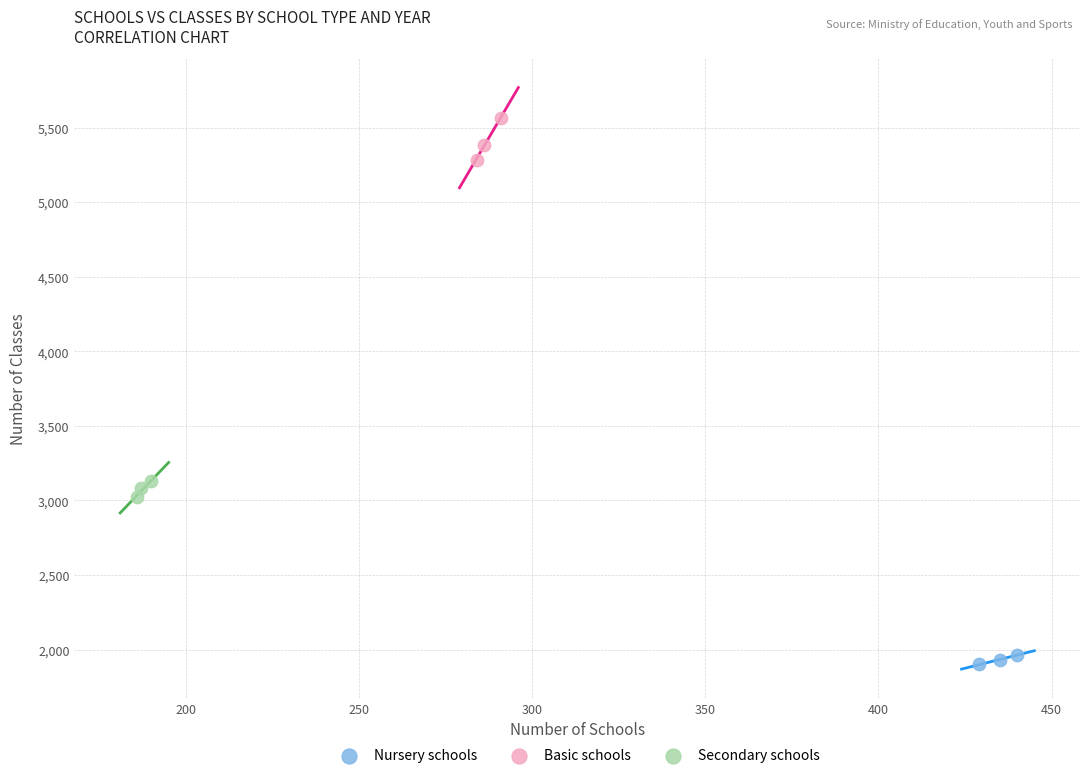

Which series has the widest spread of Y values?

Basic schools